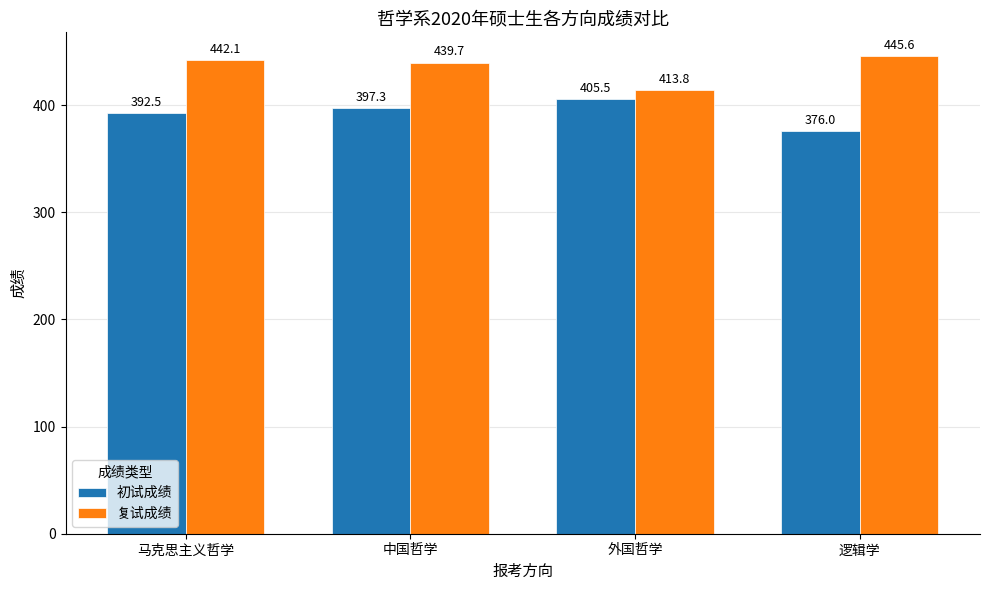

Is it true that 复试成绩 equals 413.8 at 外国哲学?

True